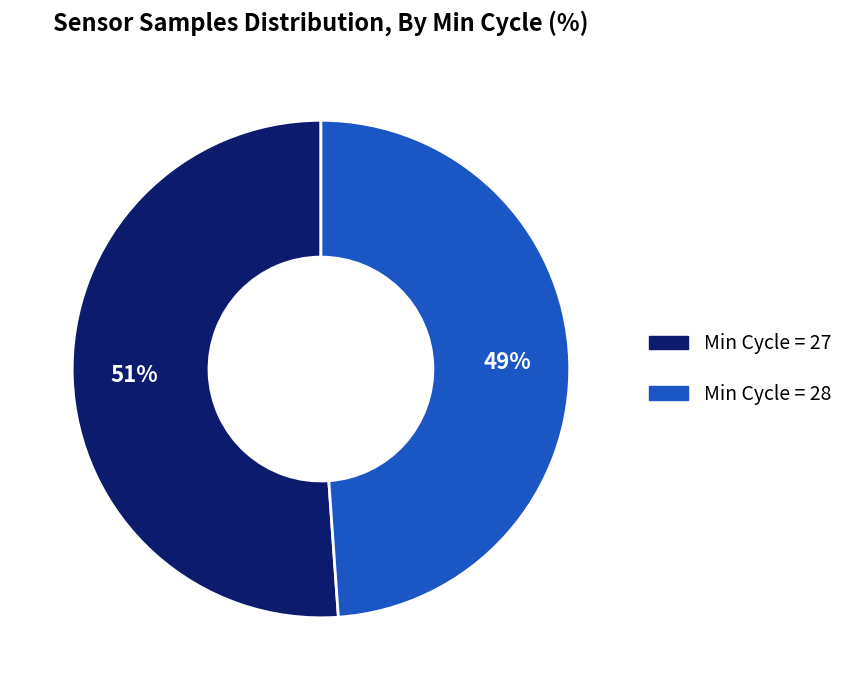

What is the largest slice in the pie chart?

Min Cycle = 27